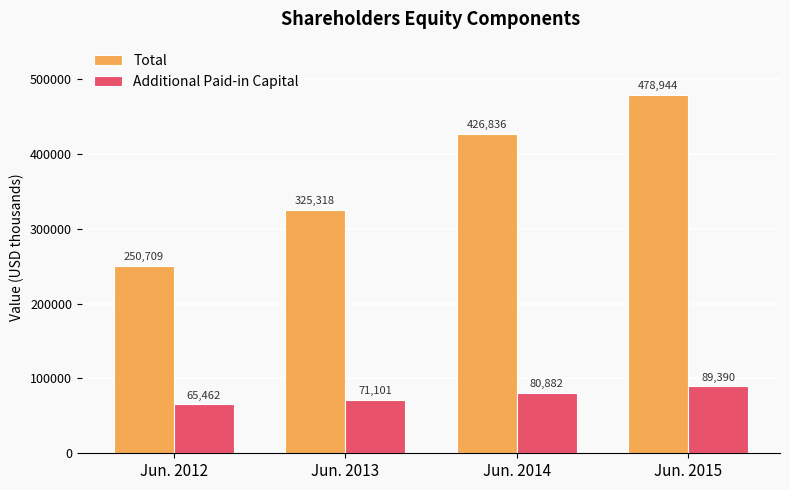

What is the value of the Additional Paid-in Capital bar at the 1st from the left?

65462